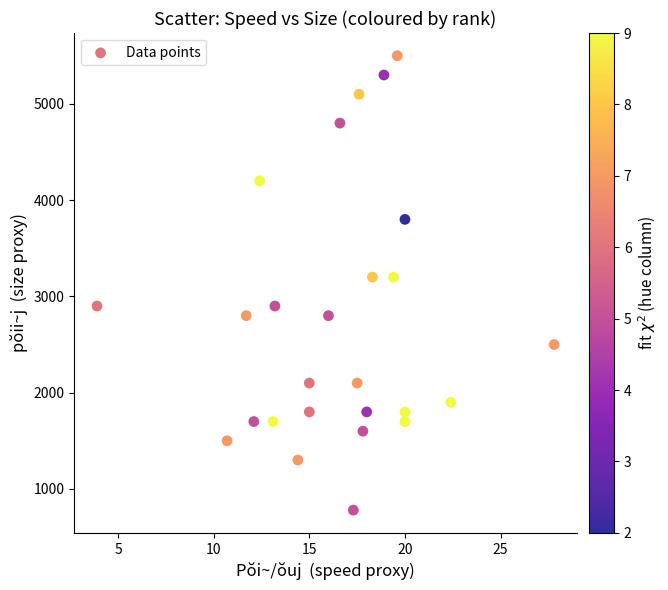

What is the range of Y values (max minus min)?

4720